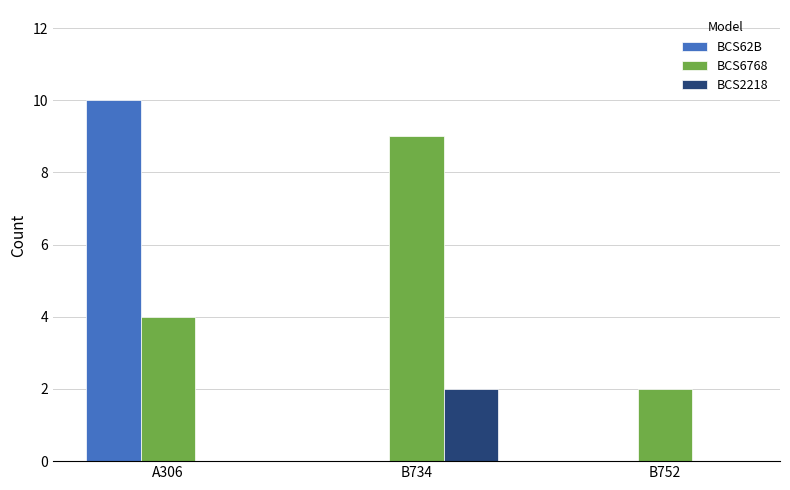

What is the total value across all series at A306?

14